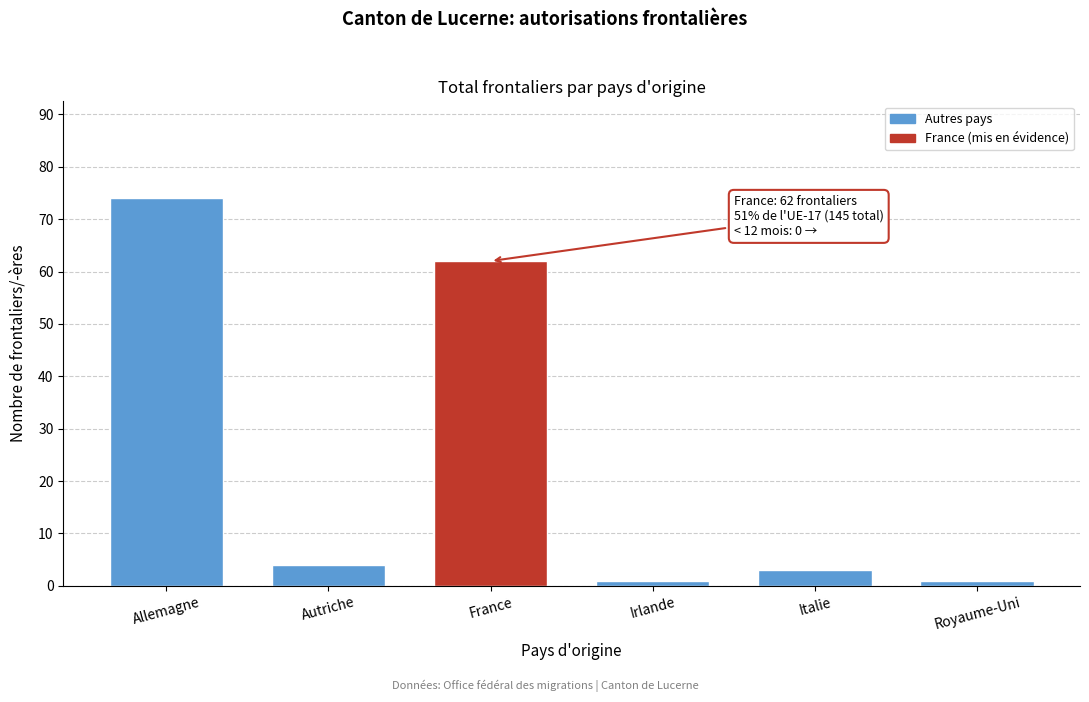

Reading left to right, extract all data points from this chart.

74	4	62	1	3	1